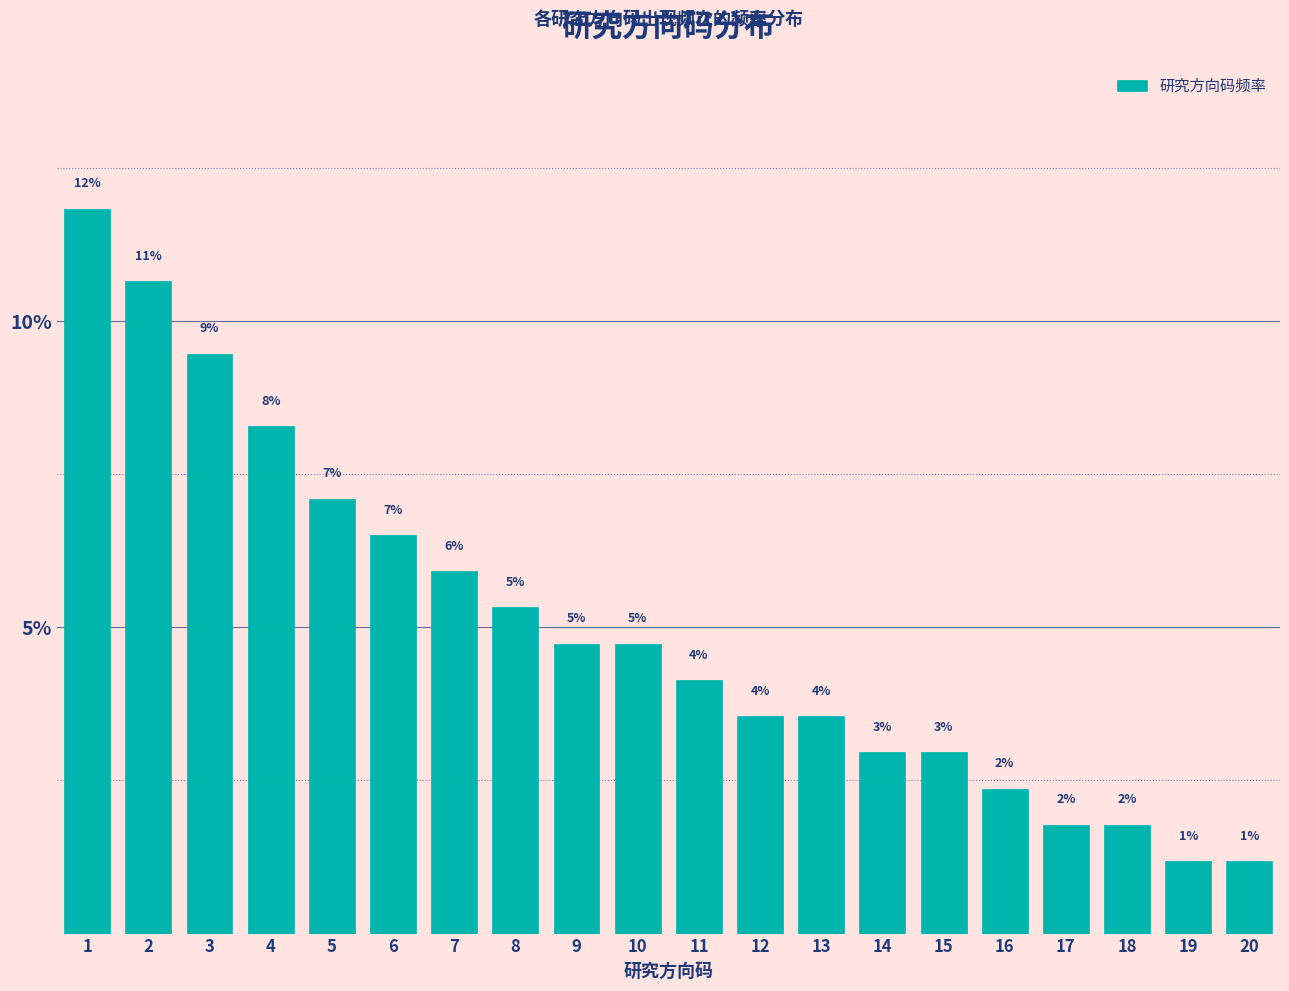

Are the bars horizontal?

No